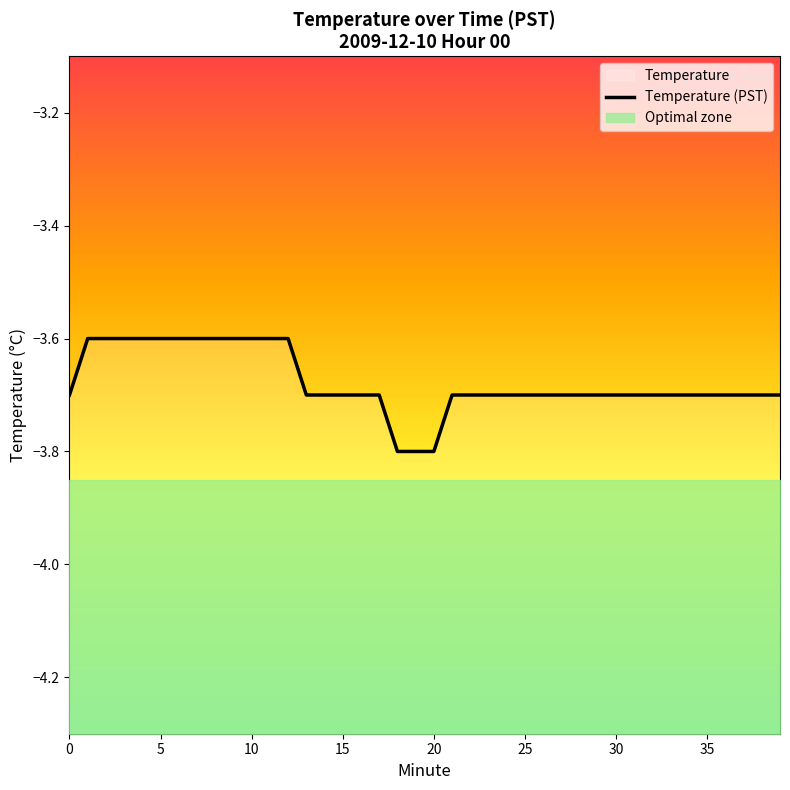

What is the sum of all values?

-147.1